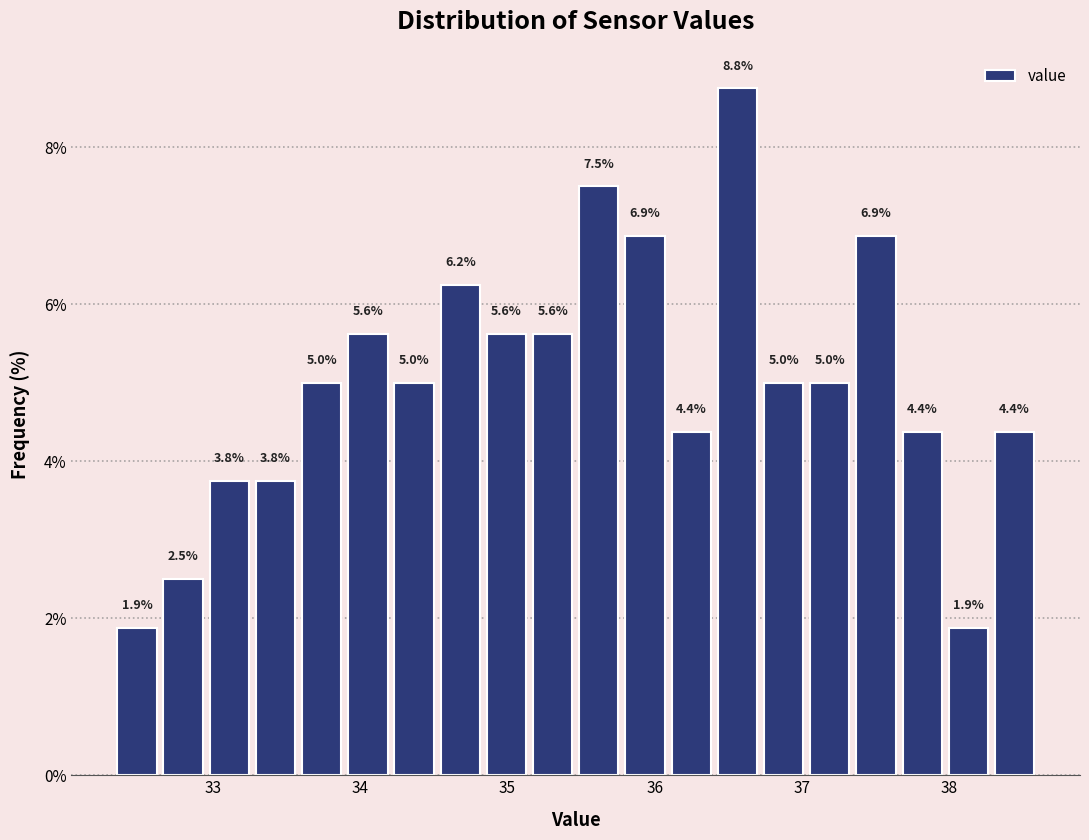

Around what value on the x-axis is the tallest bar? Give the approximate position of its centre, as read against the axis.

36.6